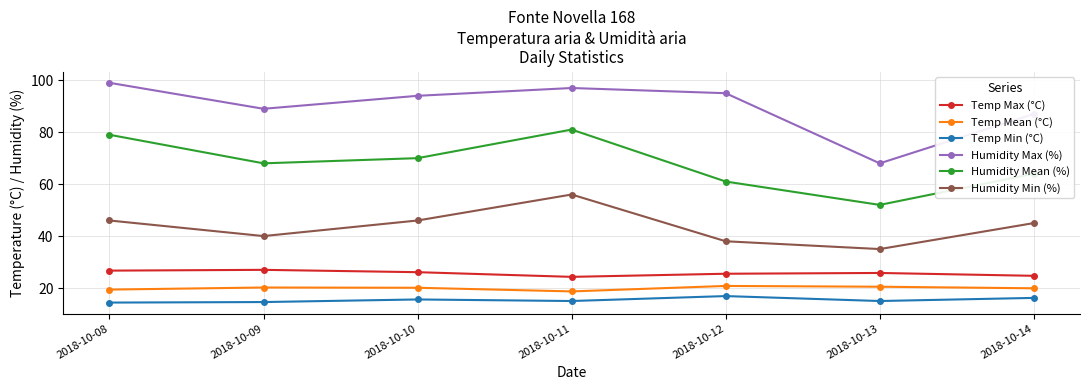

Read the Temp Min (°C) value at 2018-10-09.

14.6